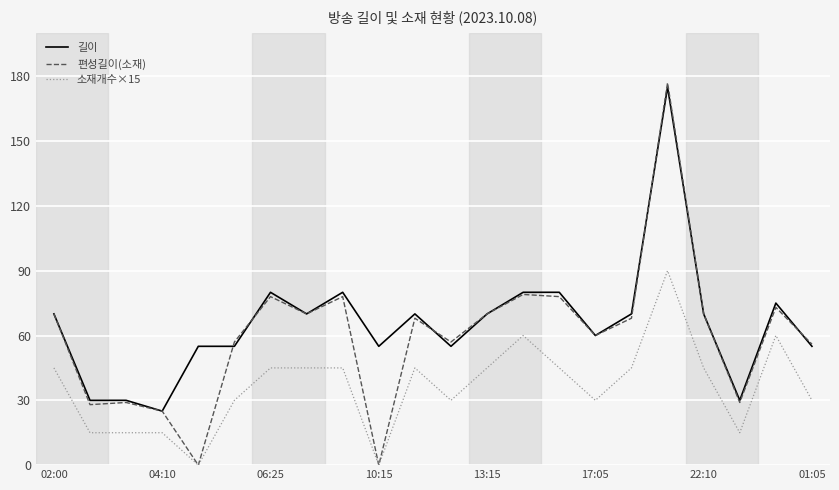

List the series in order of their overall mean, highest first.

길이, 편성길이(소재), 소재개수×15